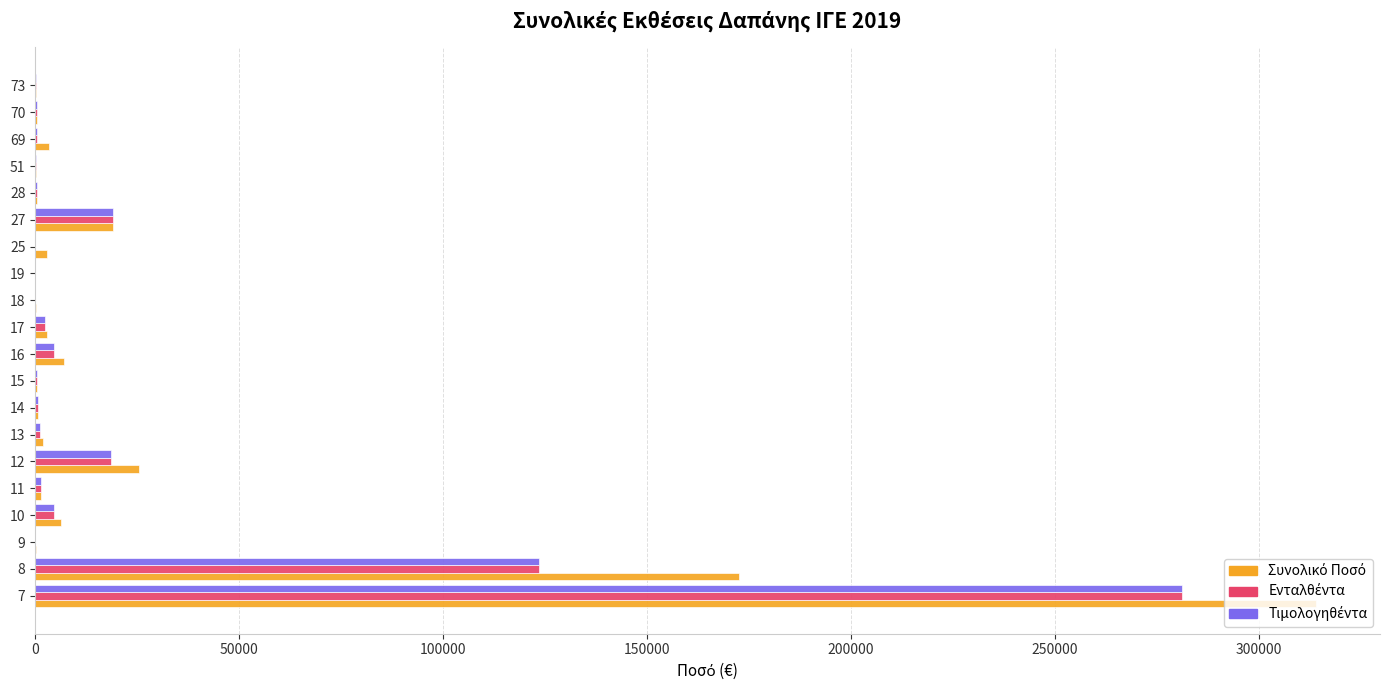

At which category is the sum across all series the highest?

7